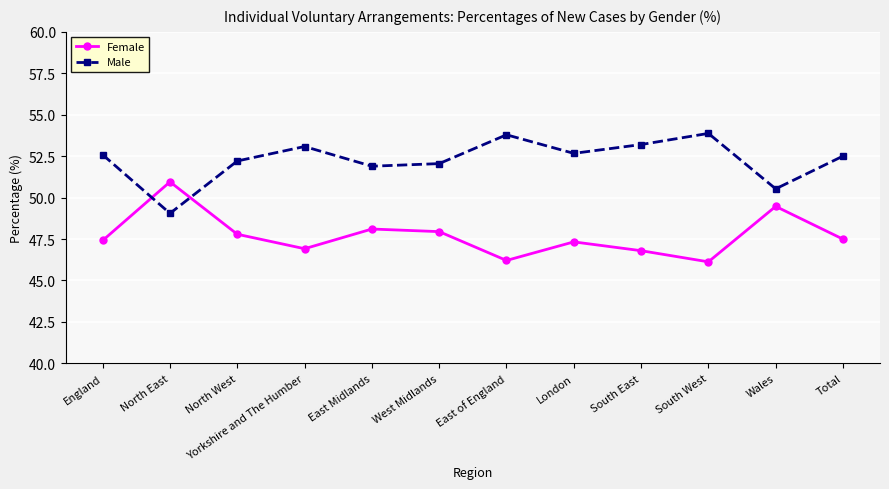

What is the spread (max minus min) of values at North East?

1.9